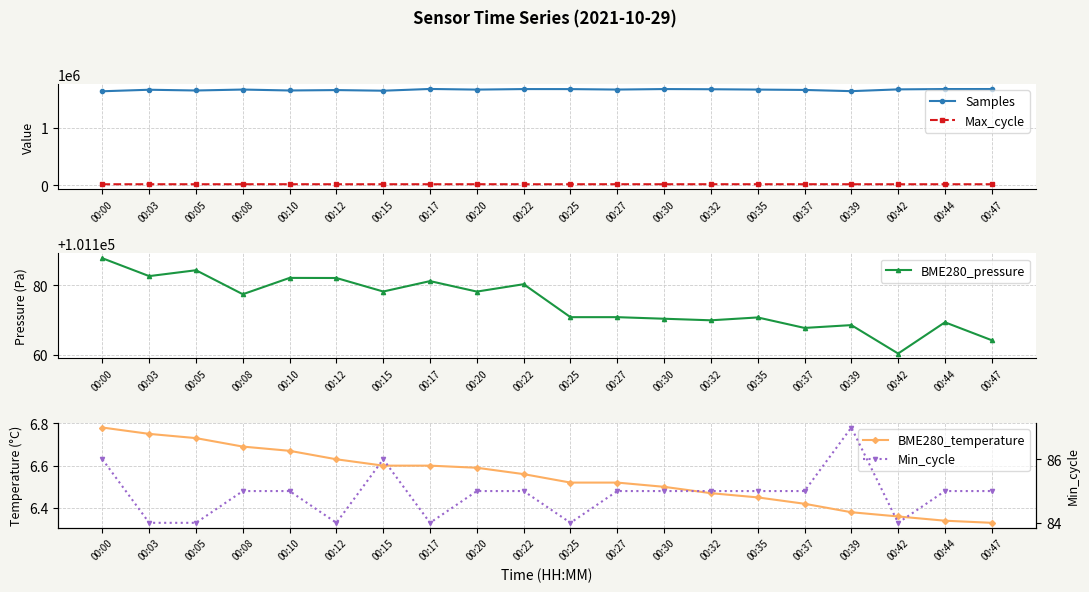

What are all the series names shown in the legend?

Samples, Max_cycle, BME280_pressure, BME280_temperature, Min_cycle